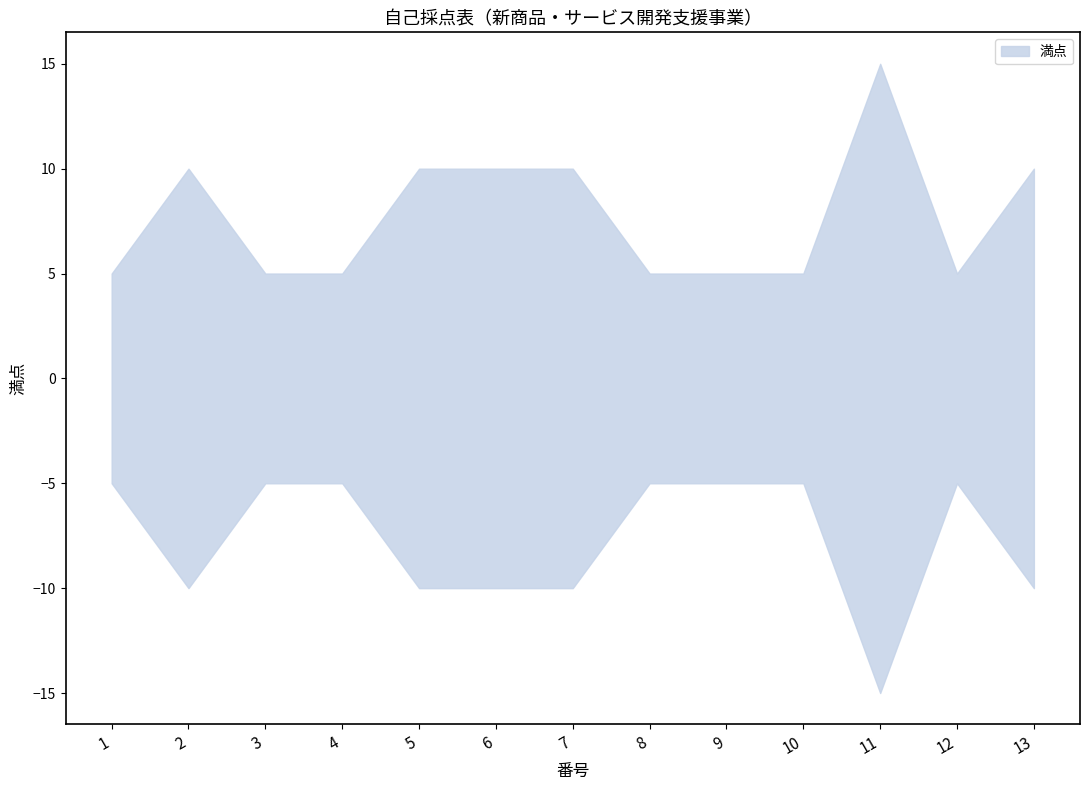

How many lines are shown in the chart?

1